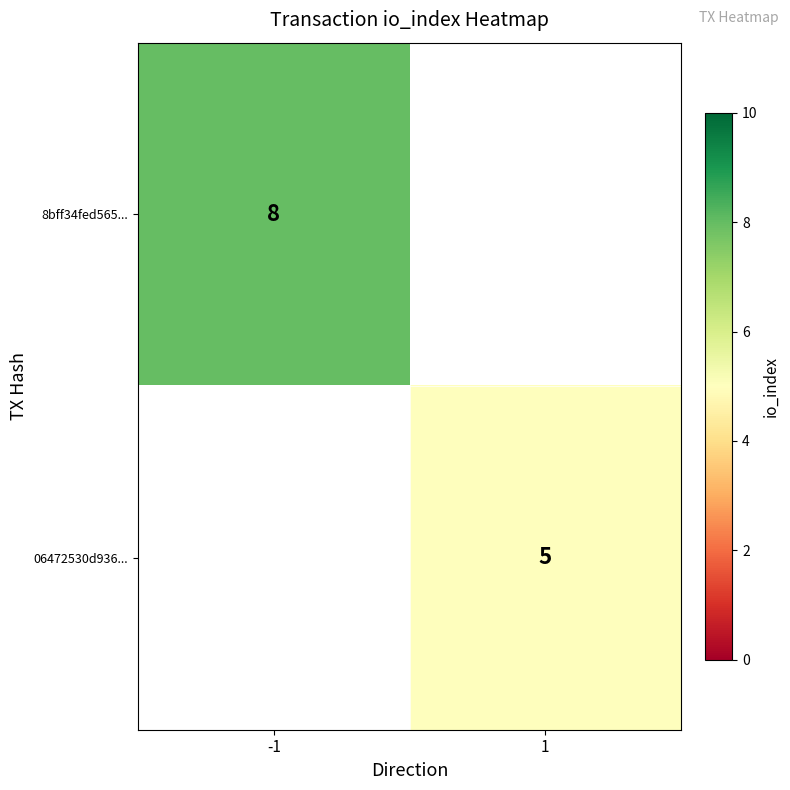

The value of 8bff34fed565... at -1 is 12. True or false?

False